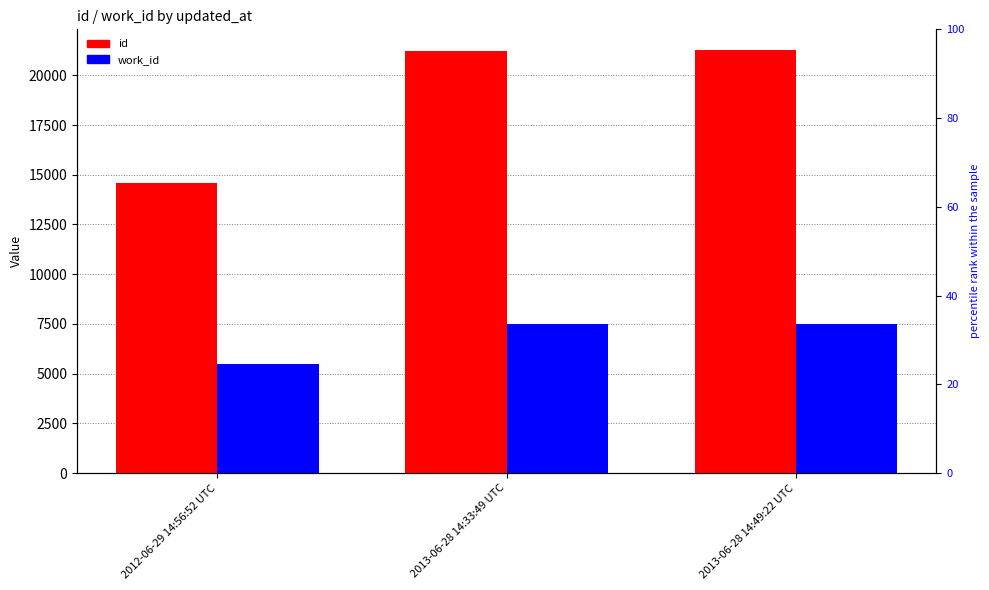

Which series has the largest total across all categories?

id